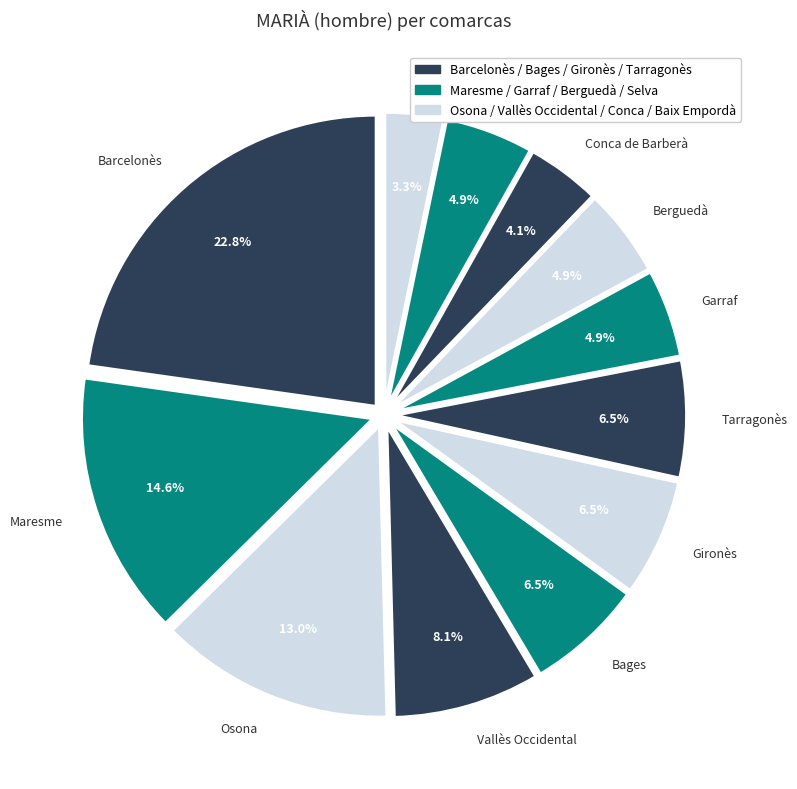

What percentage is NOT represented by Vallès Occidental?

91.9%